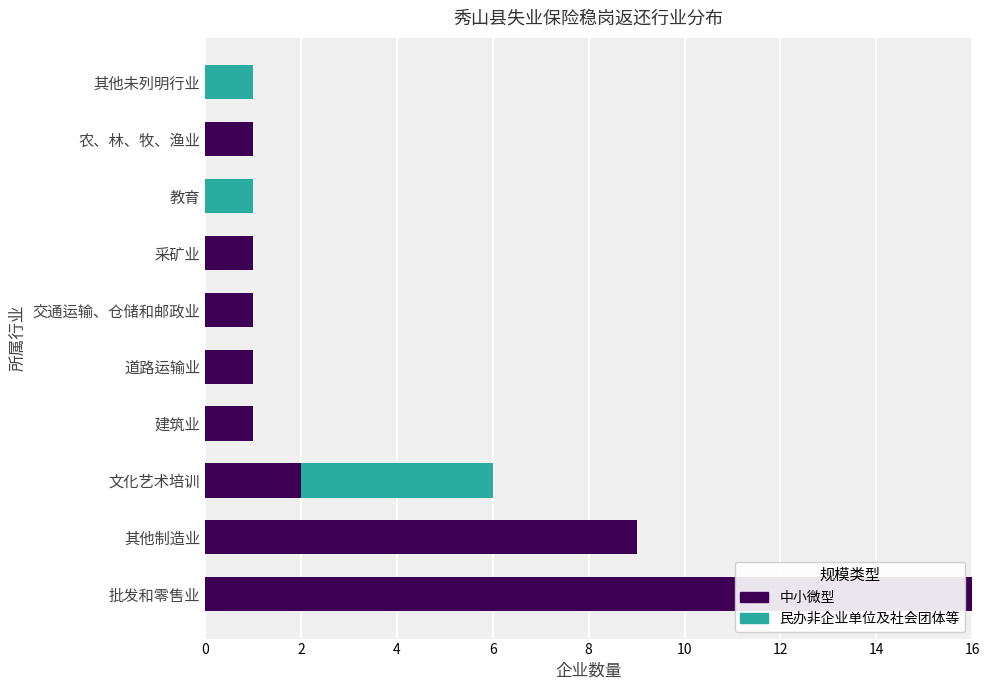

The value of 中小微型 at 批发和零售业 is 25. True or false?

False